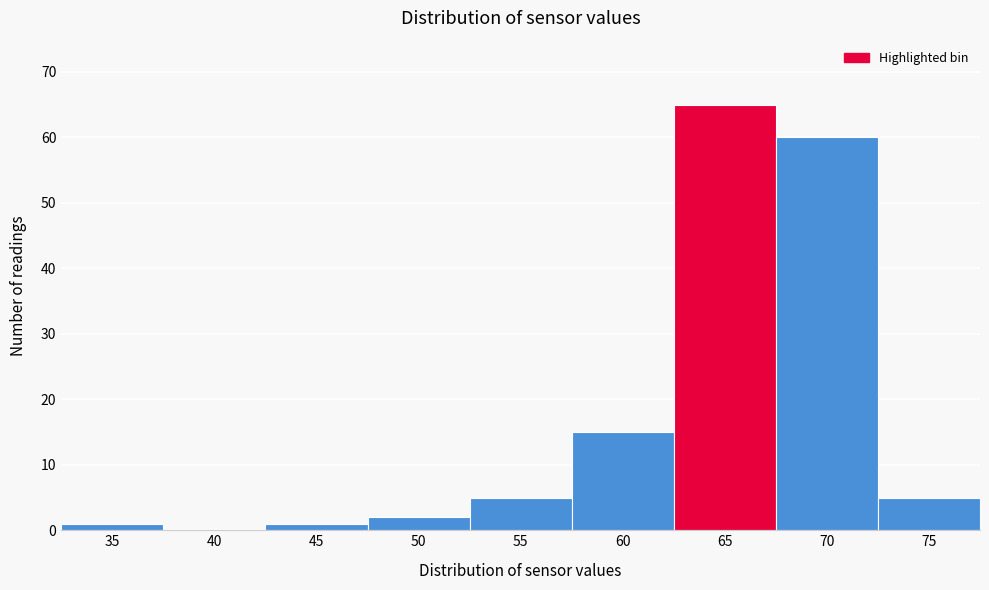

Reading left to right, extract all data points from this chart.

35=1	40=0	45=1	50=2	55=5	60=15	65=65	70=60	75=5